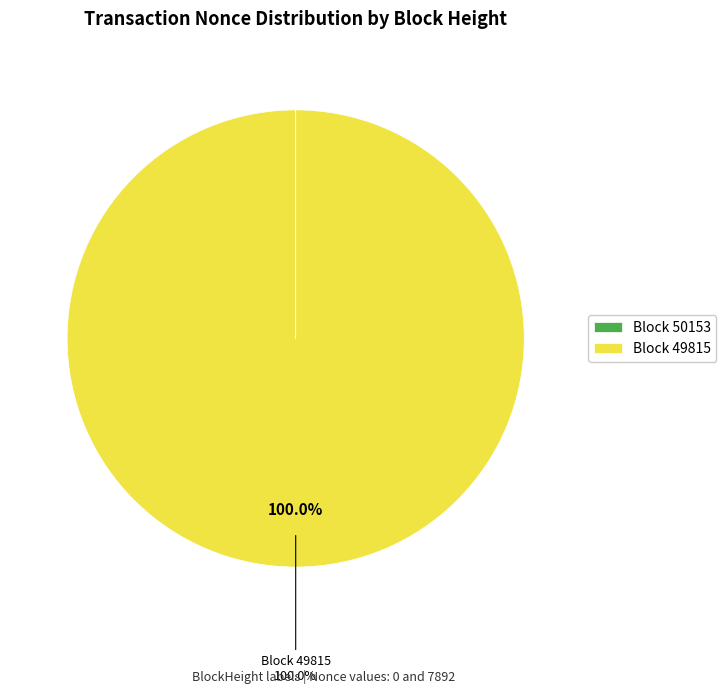

What is the largest slice in the pie chart?

Block 49815